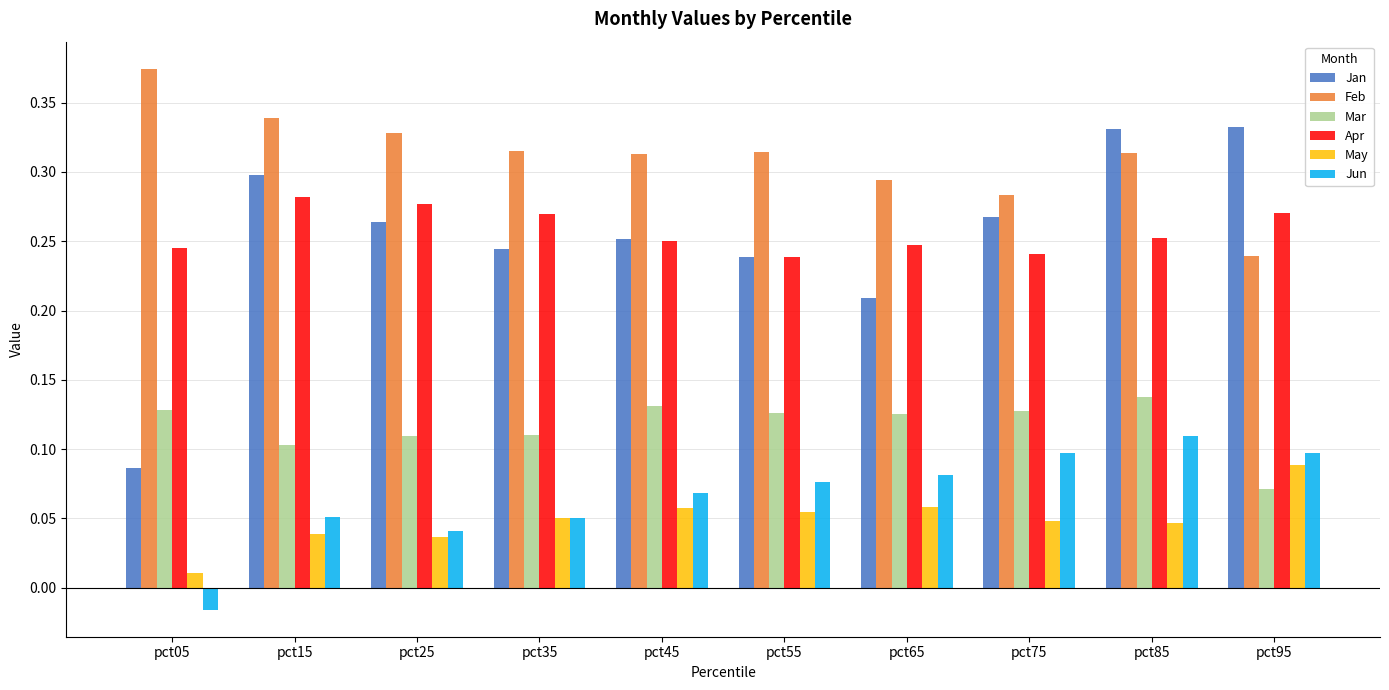

At which category does the chart reach its minimum across all series?

pct05